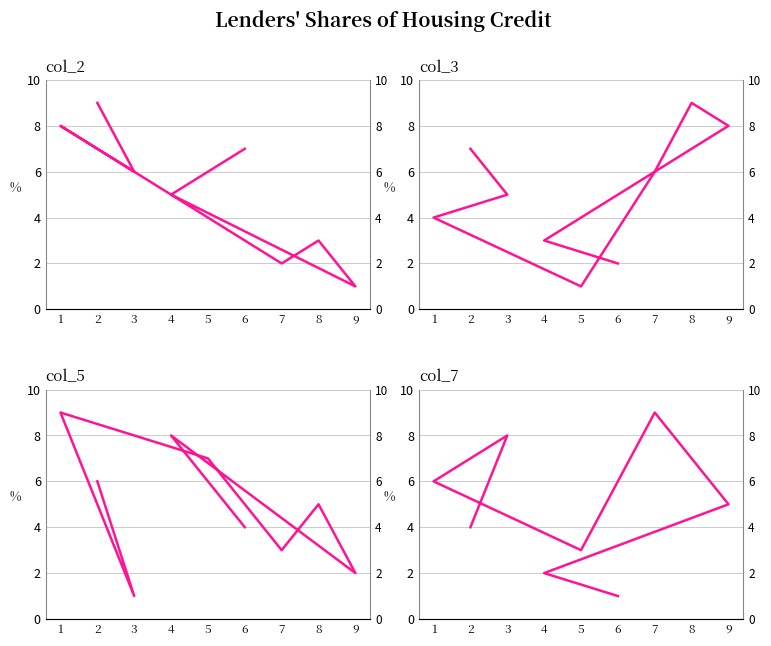

True or false: col_5 has a value of 9 at 1.

True